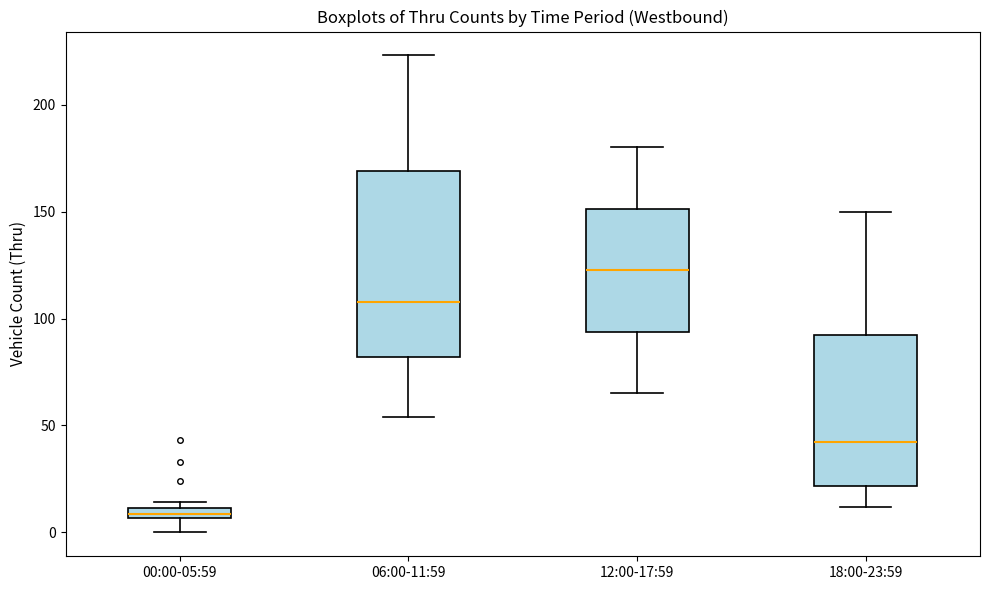

Where does the median line of the box for 18:00-23:59 sit on the y-axis? The values are not printed on the chart, so give them approximately, as read against the axis.

45